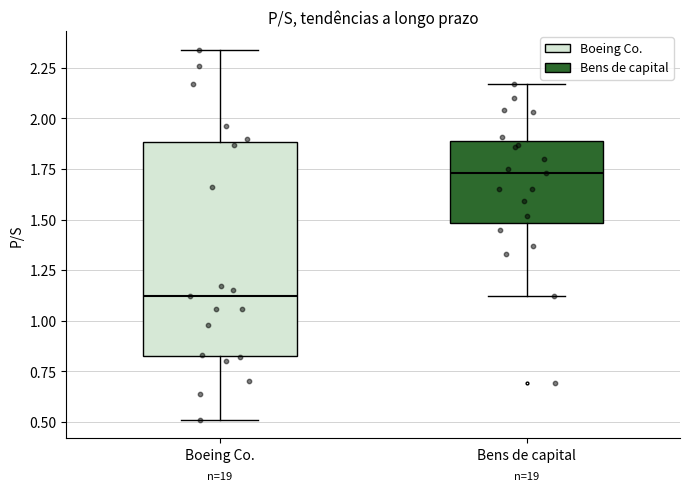

Reading left to right, transcribe this box plot: for each box, give where its median line is, the range the box spans, and where its two whiskers end, as read against the y-axis. The values are not printed on the chart, so give them approximately, as read against the axis.

Boeing Co.: median 1.10, box 0.85 to 1.90, whiskers 0.50 to 2.35
Bens de capital: median 1.75, box 1.50 to 1.90, whiskers 1.10 to 2.15